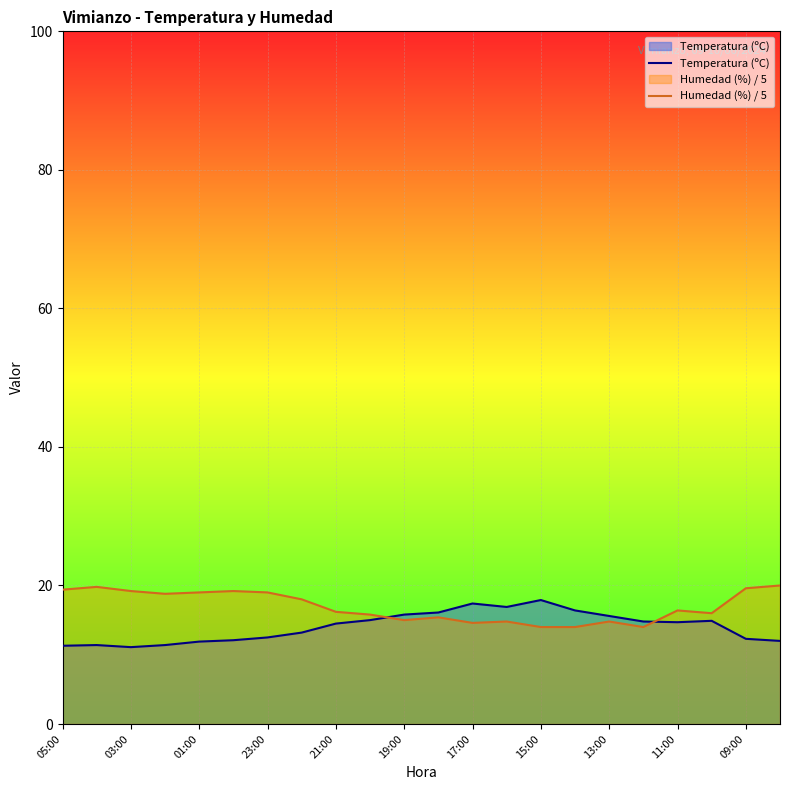

At how many categories does at least one series exceed 11?

22